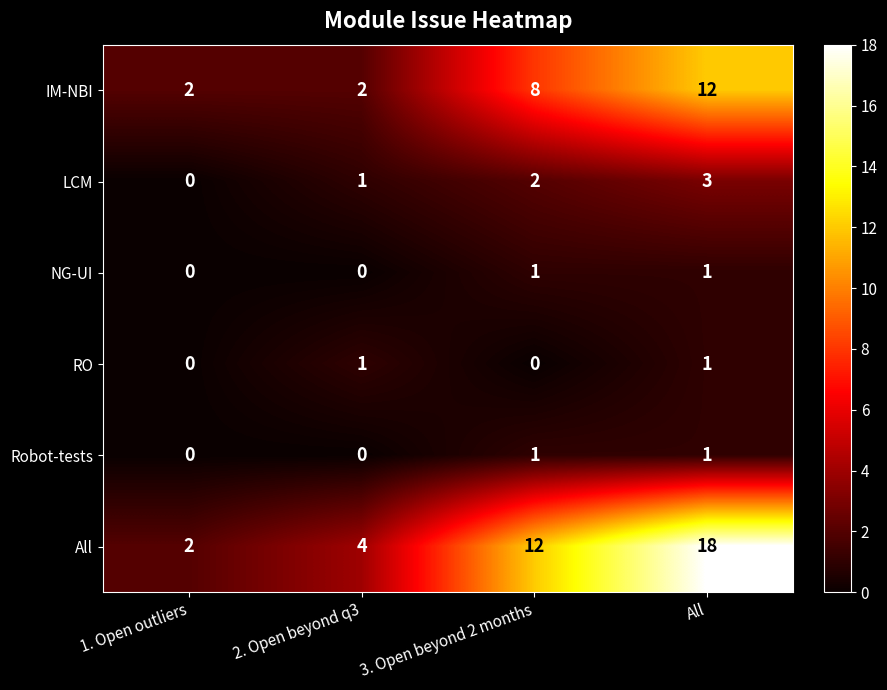

Reading right to left, what are all the values shown in this chart?

IM-NBI: 12	8	2	2
LCM: 3	2	1	0
NG-UI: 1	1	0	0
RO: 1	0	1	0
Robot-tests: 1	1	0	0
All: 18	12	4	2